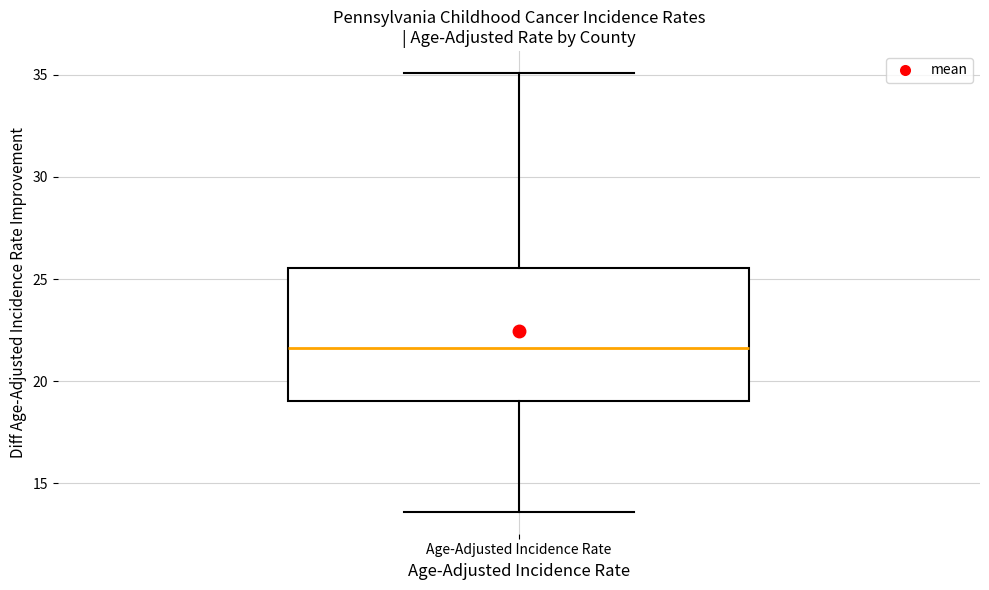

Transcribe this box plot: give where the median line is, the range the box spans, and where the two whiskers end, as read against the y-axis. The values are not printed on the chart, so give them approximately, as read against the axis.

median 21.5, box 19.0 to 25.5, whiskers 13.5 to 35.0